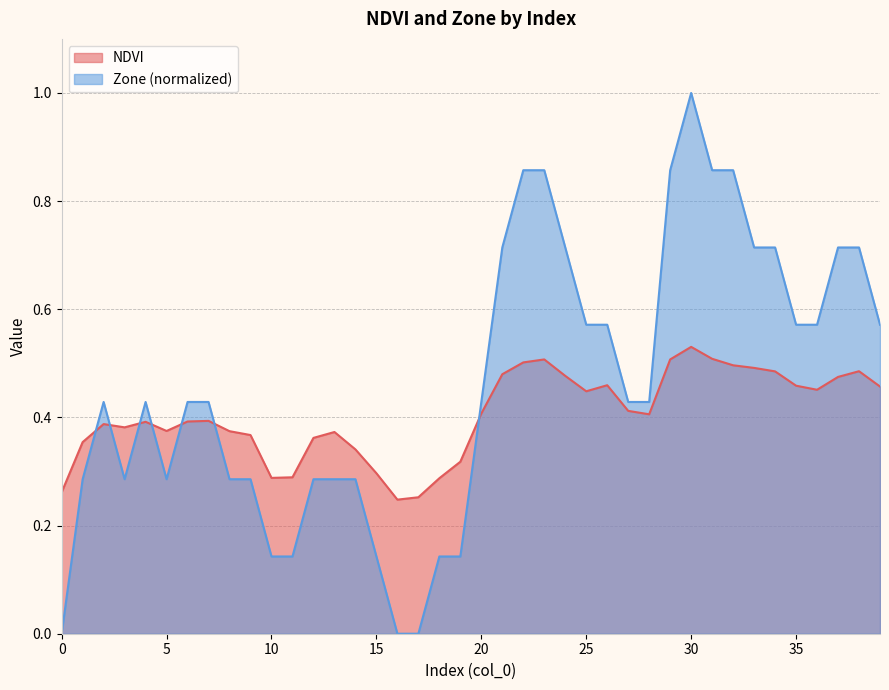

What is the total value across all series at 31?

1.4